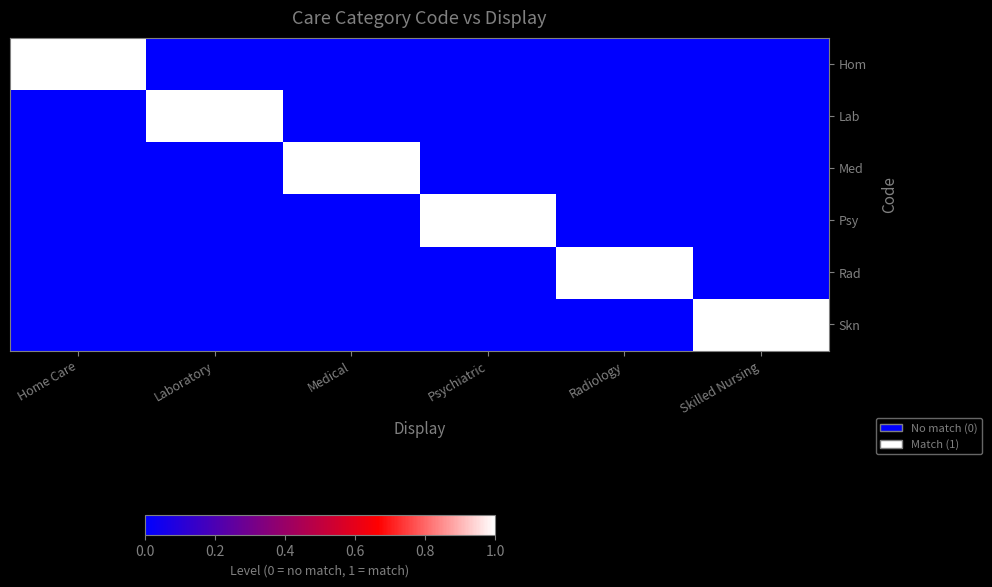

At how many categories does at least one series exceed 0?

6